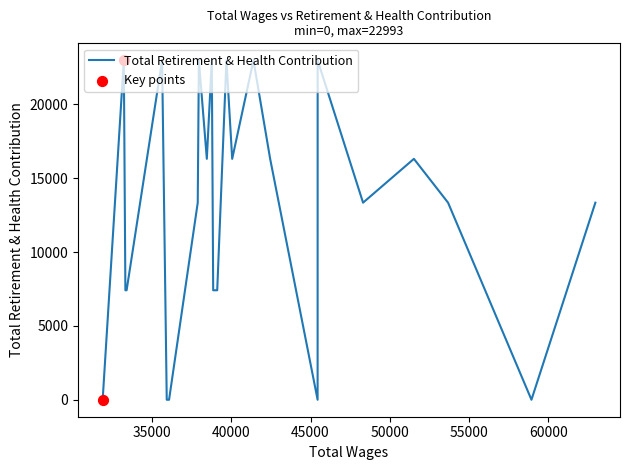

What is the maximum value shown in the chart?

22993